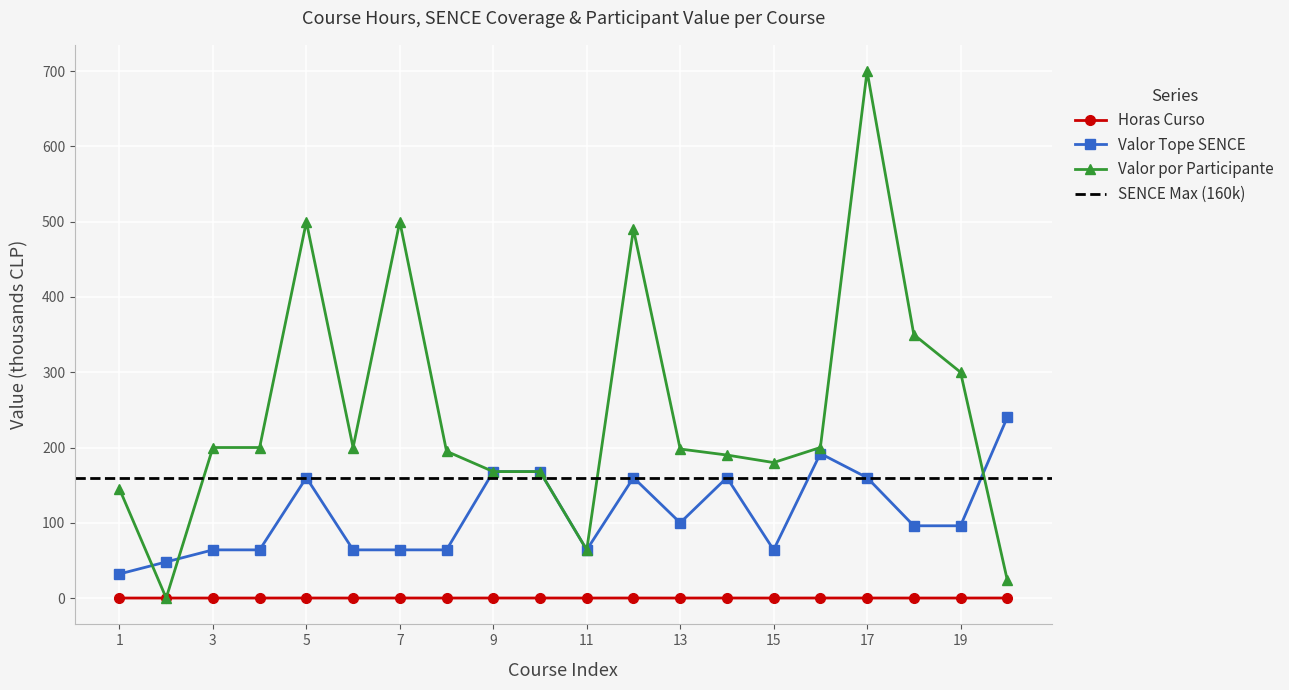

What is the spread (max minus min) of values at 18?

350.0